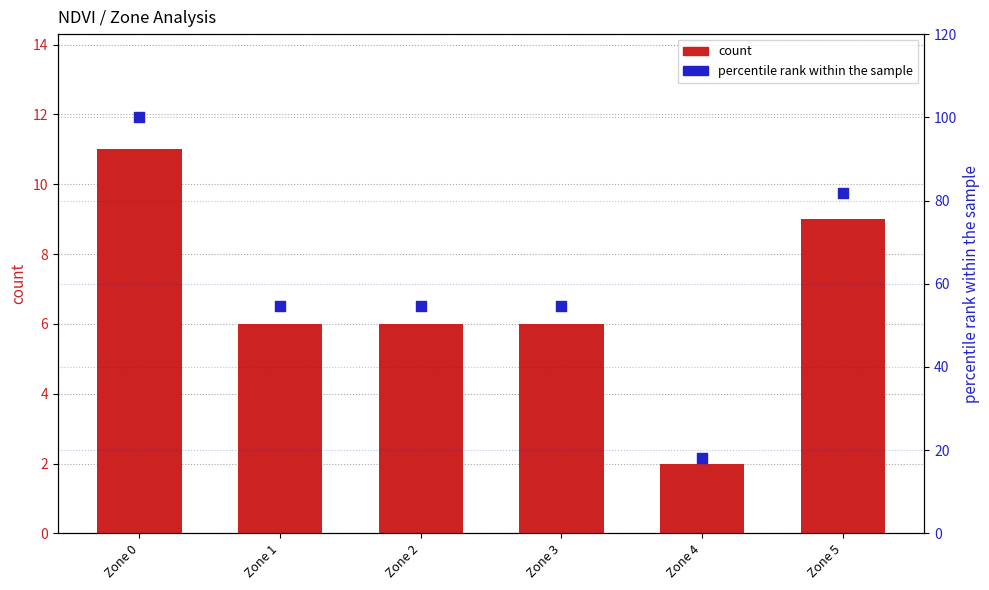

What is the total value across all series at Zone 4?

20.2